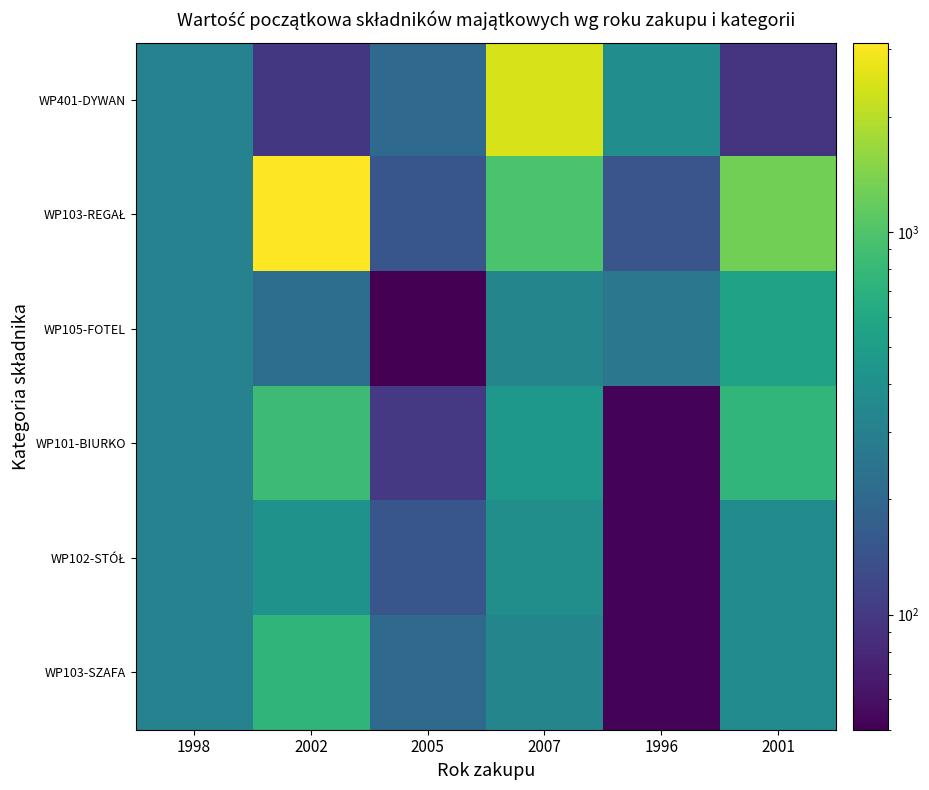

At which category does the chart reach its minimum across all series?

2005